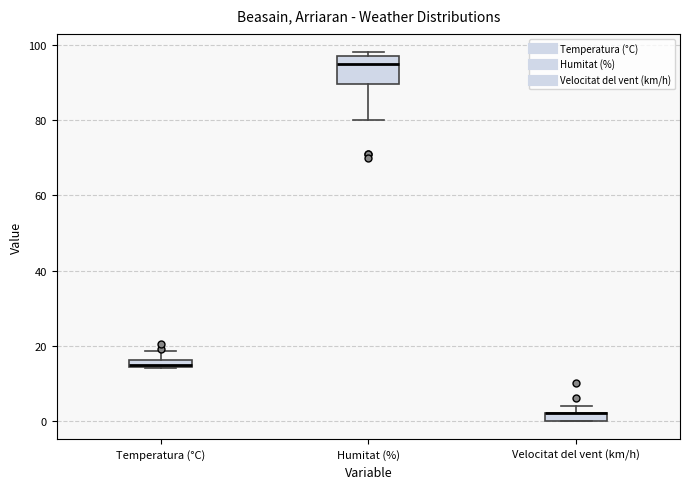

Comparing the boxes themselves (not the whiskers), which one is the tallest?

Humitat (%)